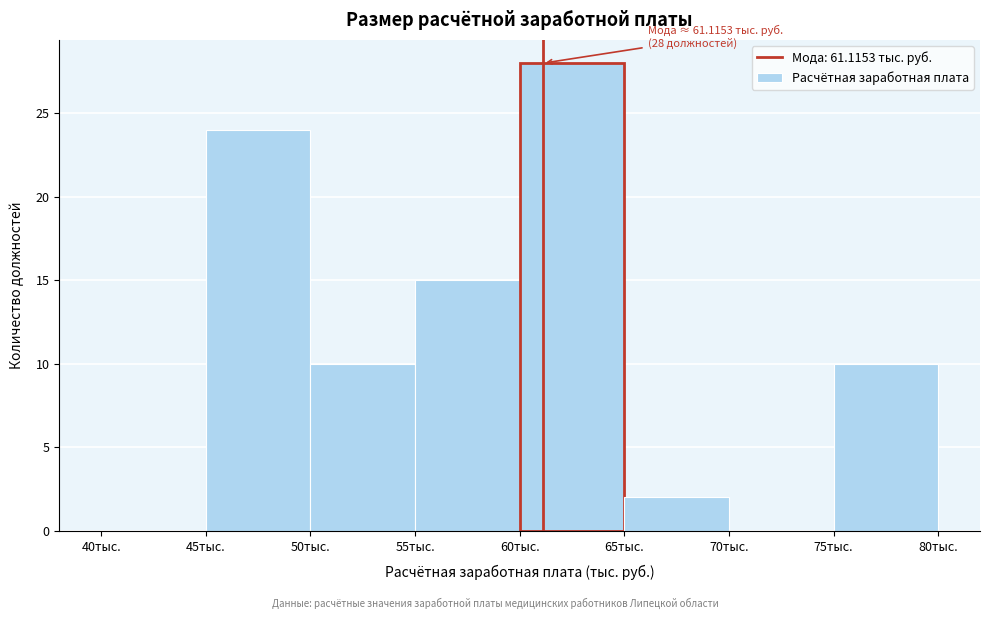

Which range on the x-axis has the tallest bar?

60 to 65